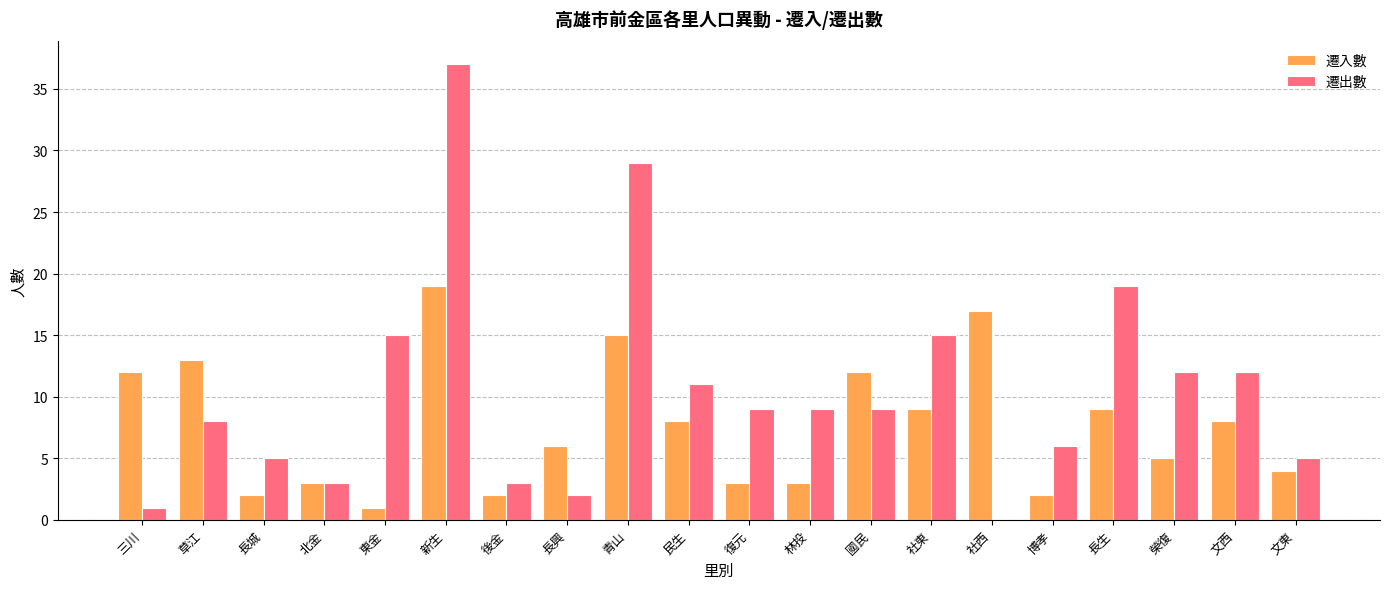

The value of 遷入數 at 草江 is 13. True or false?

True